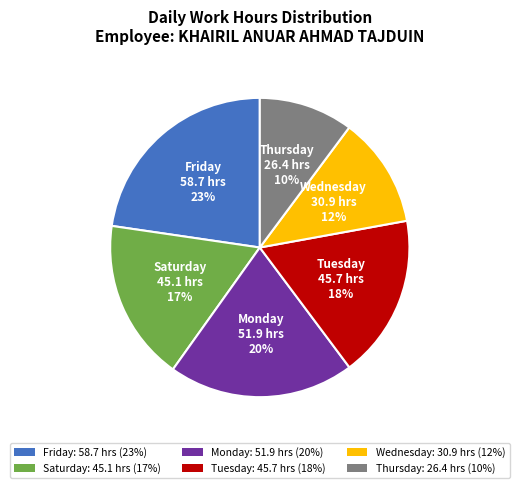

To the nearest percent, what is the combined percentage of Friday: 58.7 hrs (23%) and Monday: 51.9 hrs (20%)?

43%